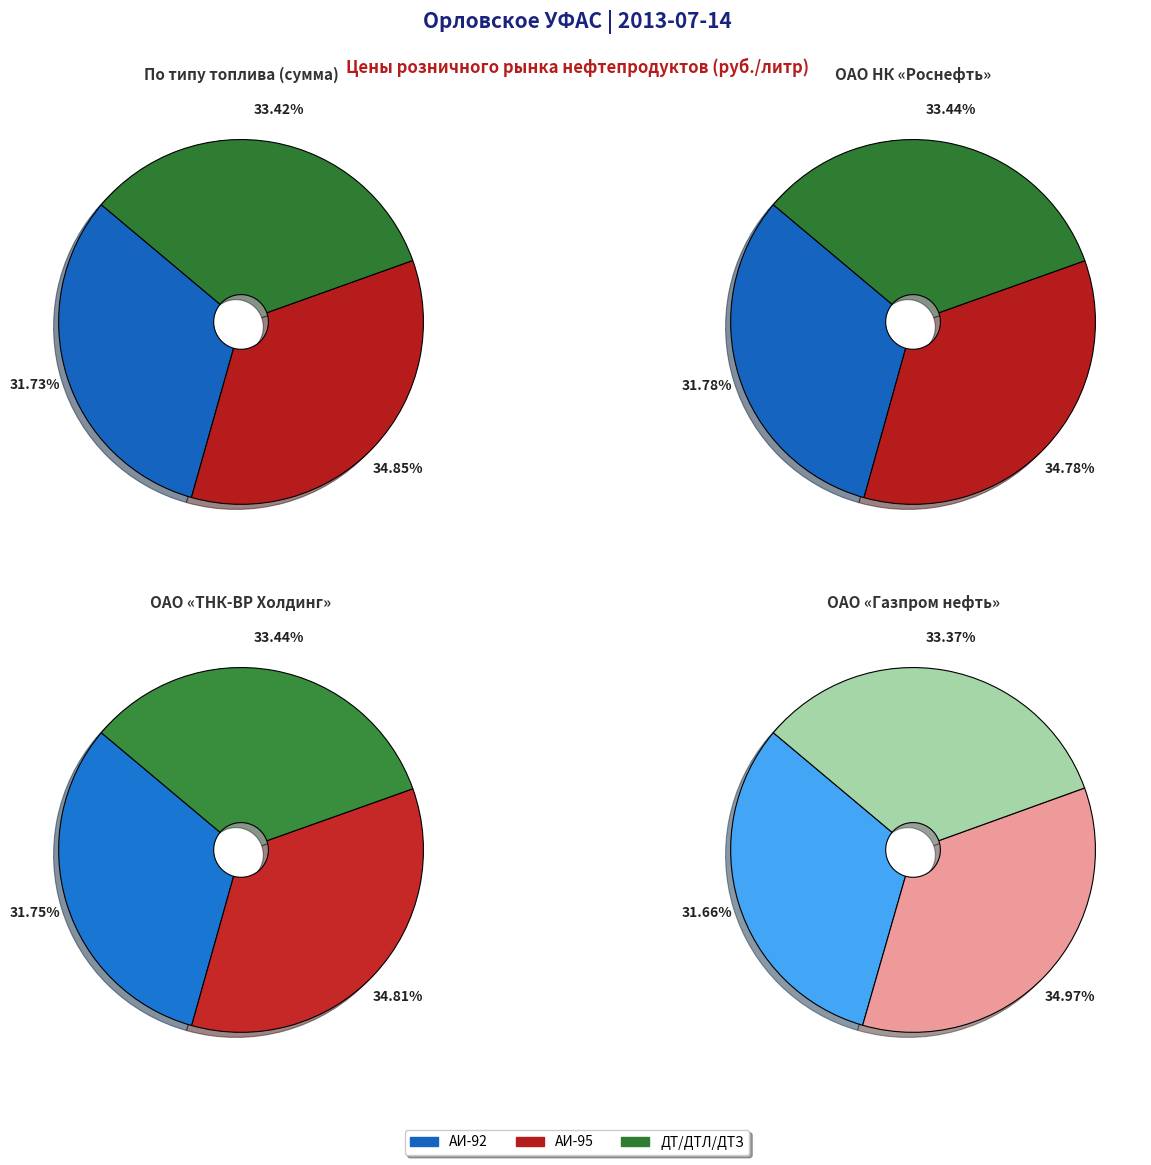

Count the number of slices in the pie.

3